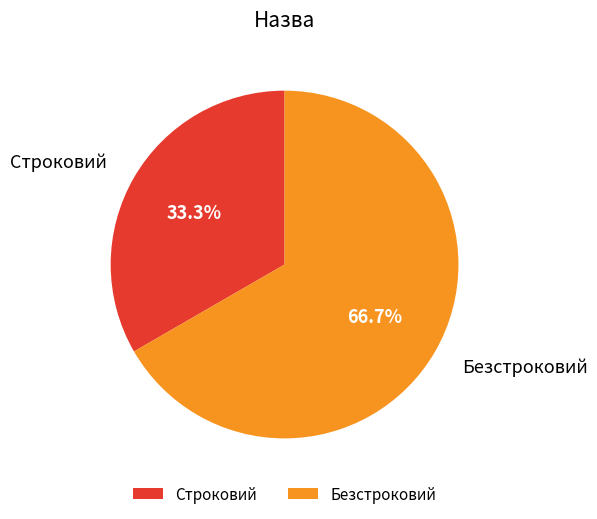

How much of the chart is everything except Строковий?

66.7%